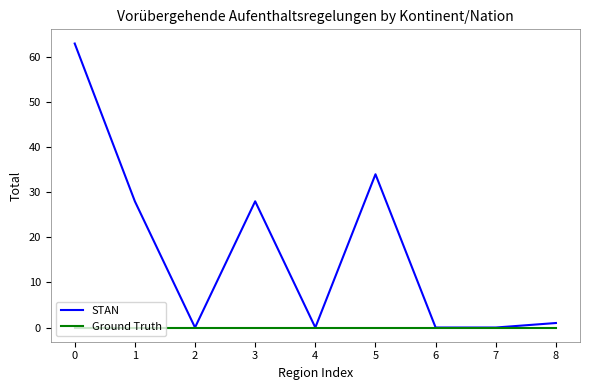

What is the greatest value displayed?

63